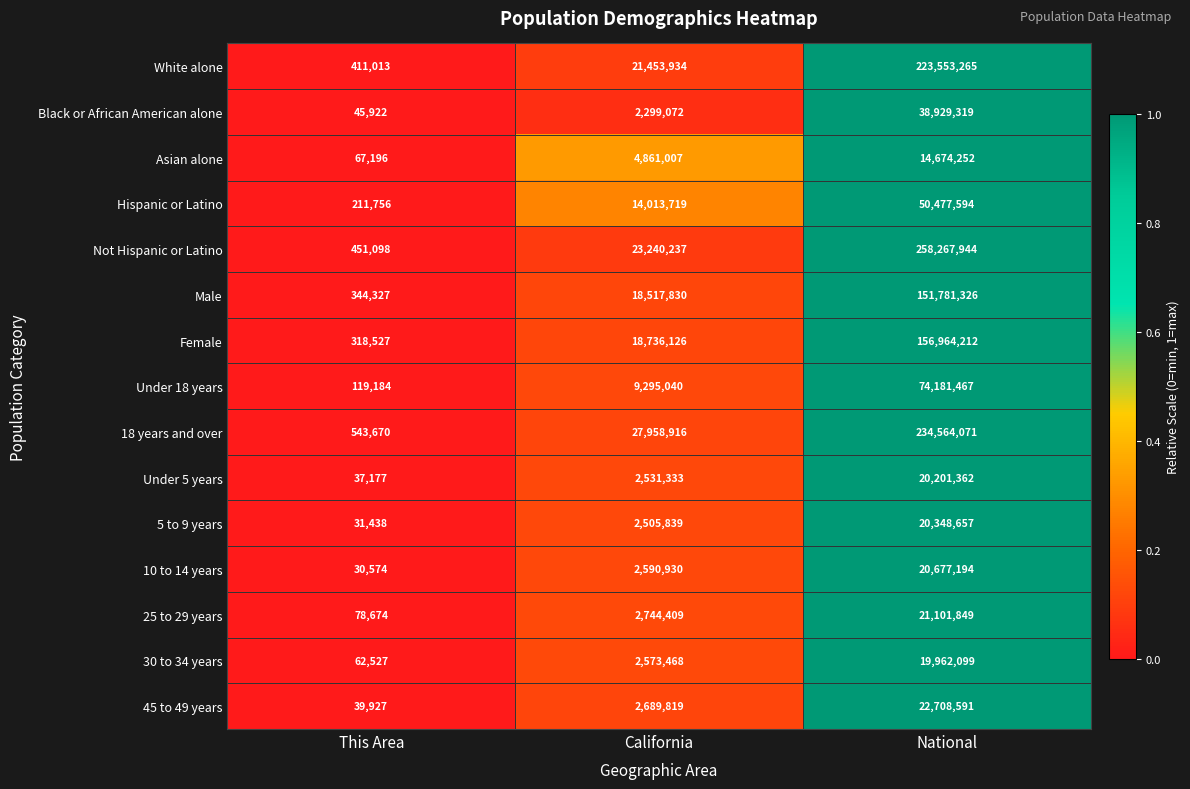

What is the difference between the maximum and minimum values in the Female series?

156645685